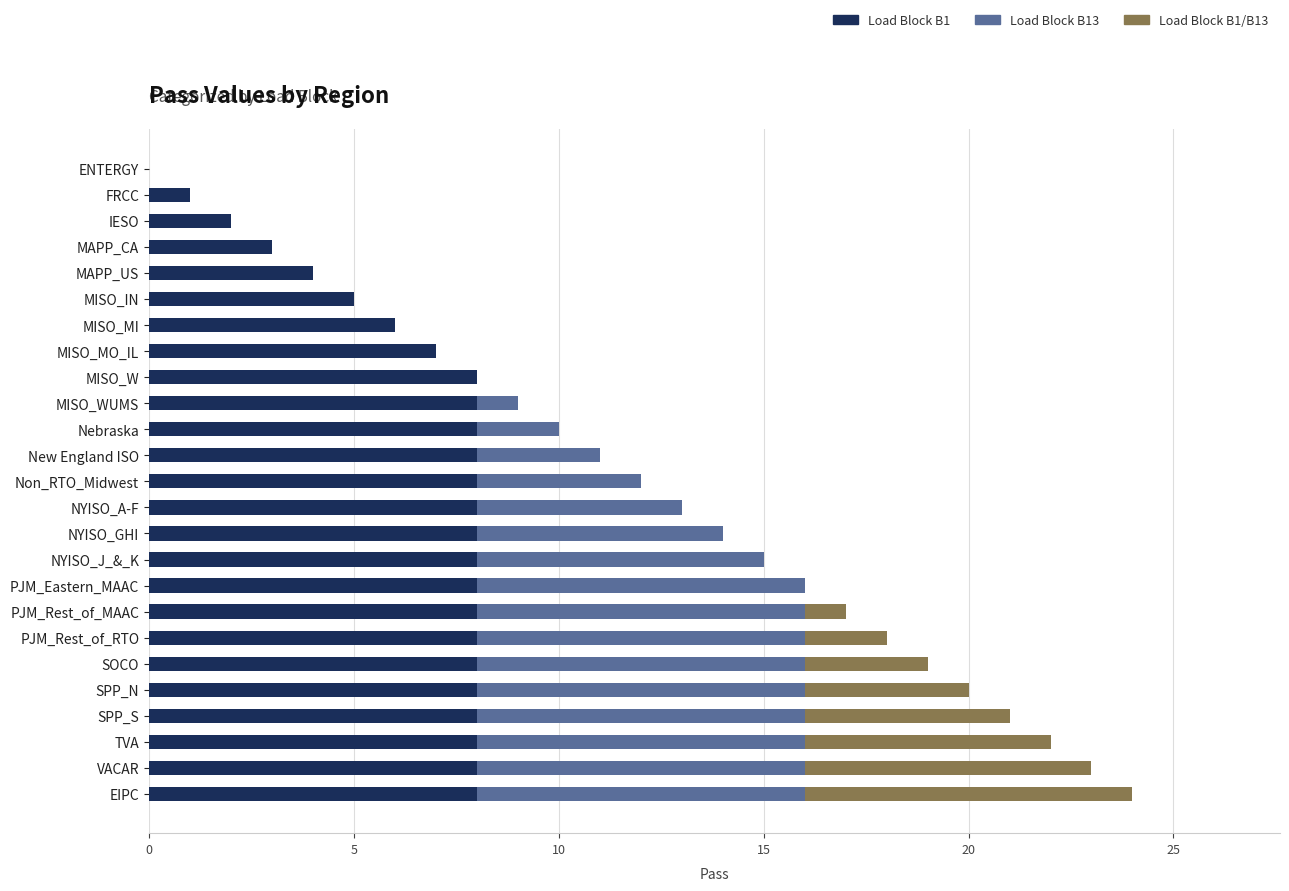

What is the total value across all series at NYISO_GHI?

14